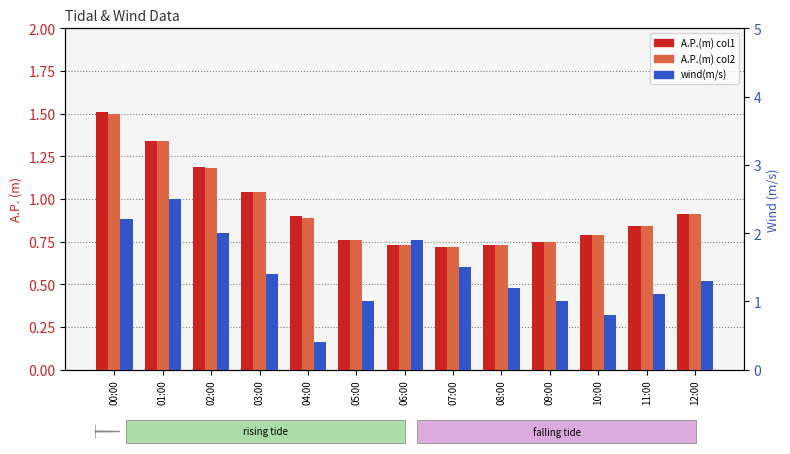

What is the value of the A.P.(m) col2 bar at the 3rd from the left?

1.2